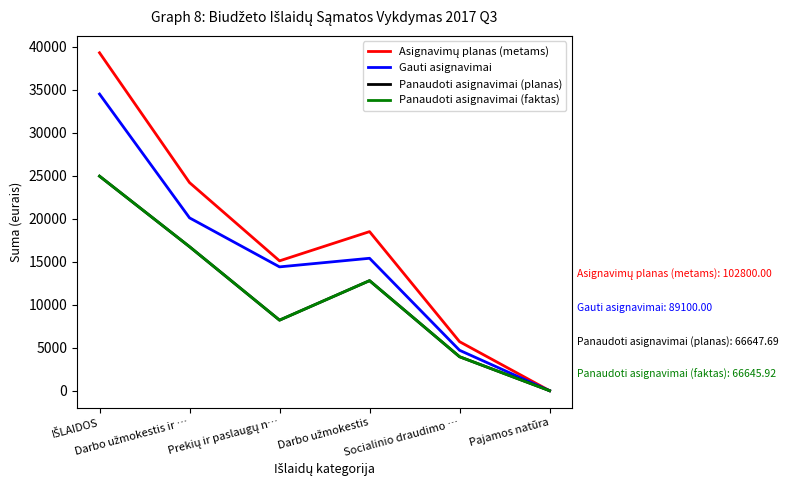

What is the greatest value displayed?

39300.0